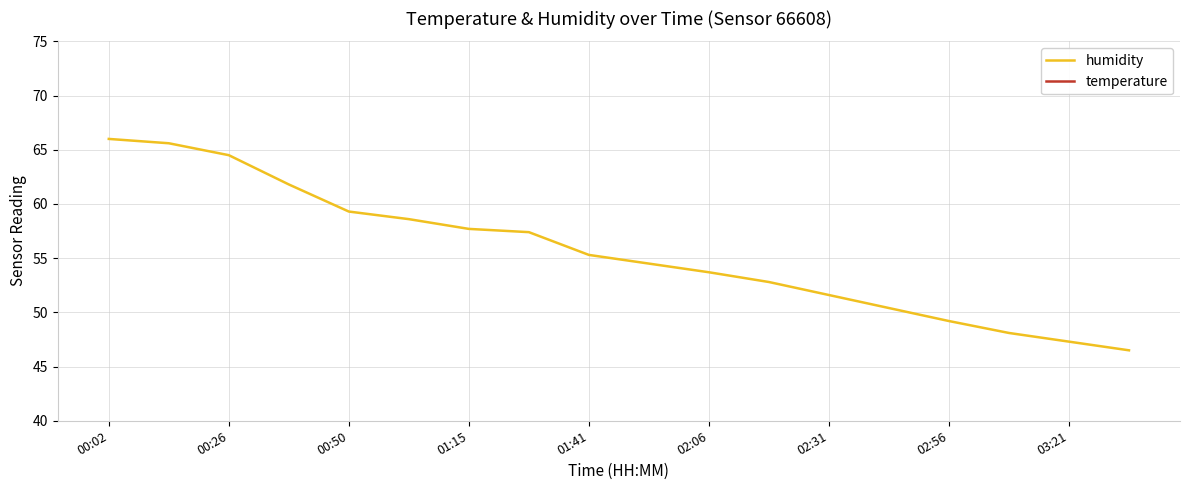

Is it true that humidity equals 64.5 at 00:26?

True